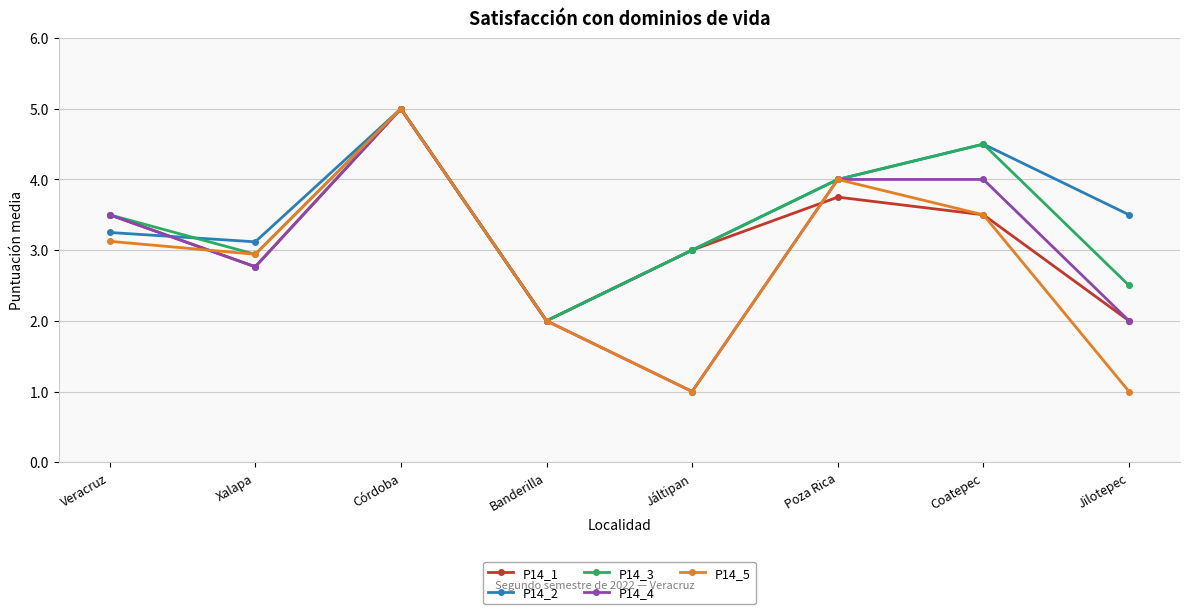

What is the average value of the P14_3 series?

3.4